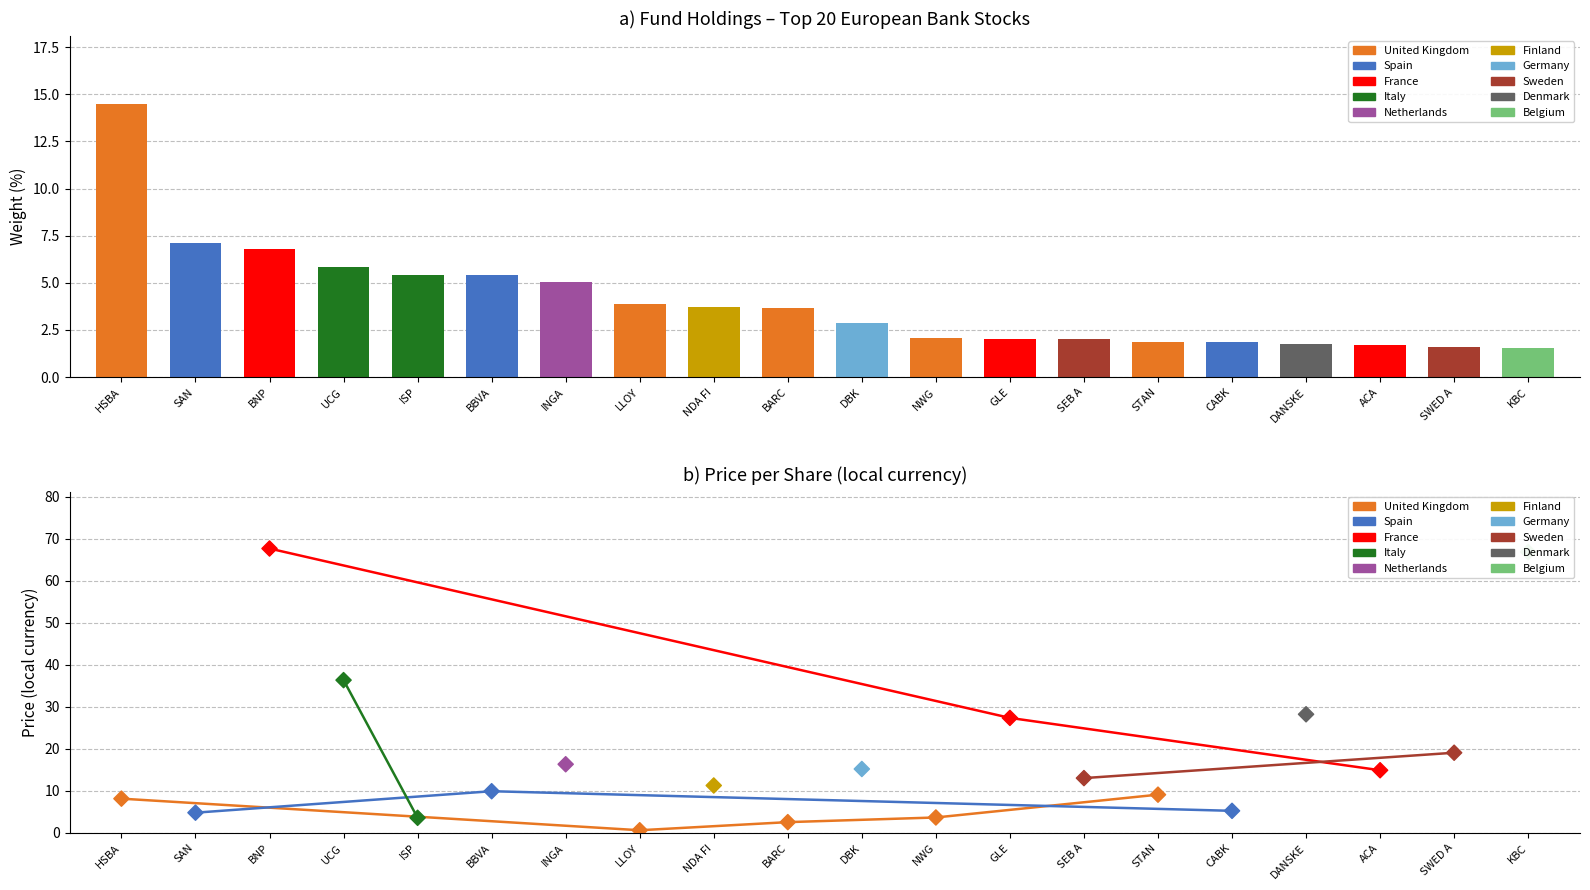

Which has a higher value, BARC or DANSKE?

DANSKE